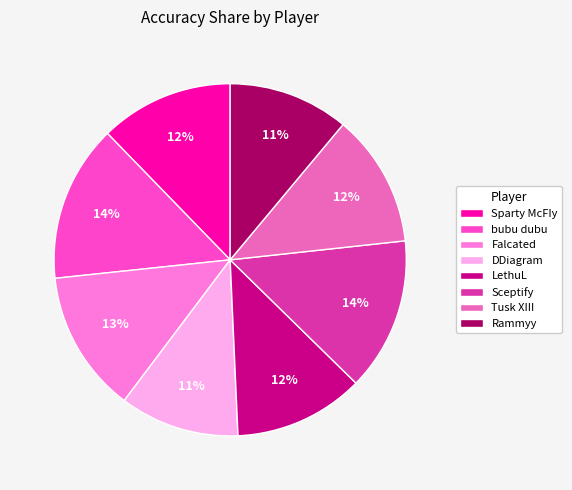

True or false: Rammyy accounts for 18% of the total.

False